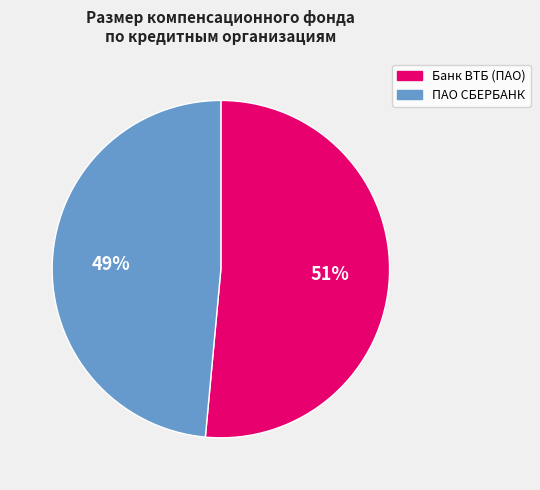

To the nearest percent, what is the average slice percentage?

50%